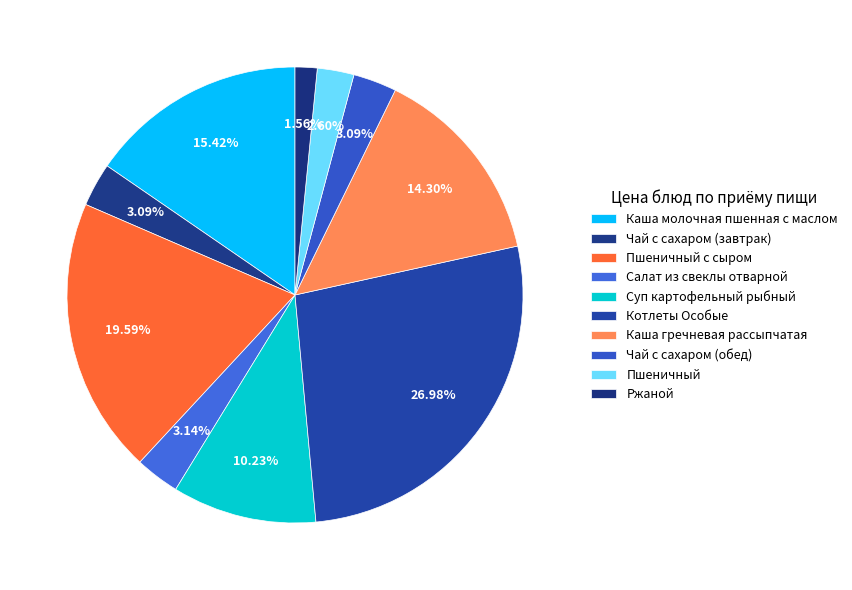

Is there a majority slice in this chart?

No